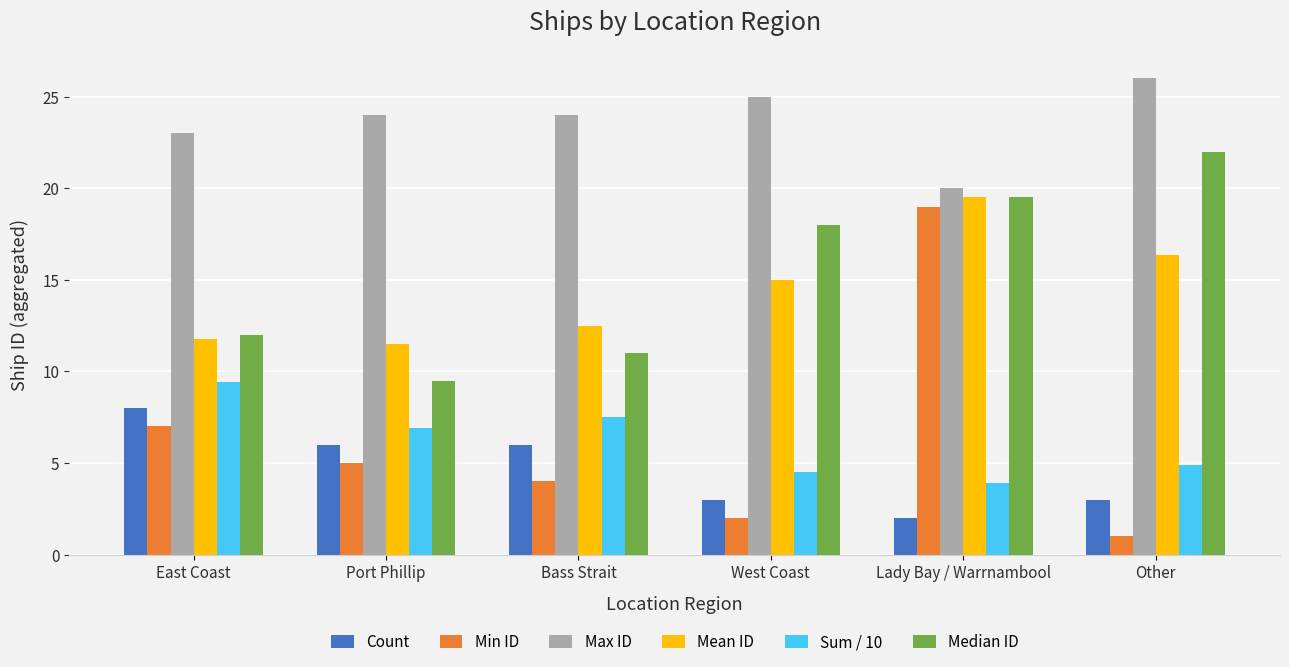

Rank the series by their maximum value, from highest to lowest.

Max ID, Median ID, Mean ID, Min ID, Sum / 10, Count